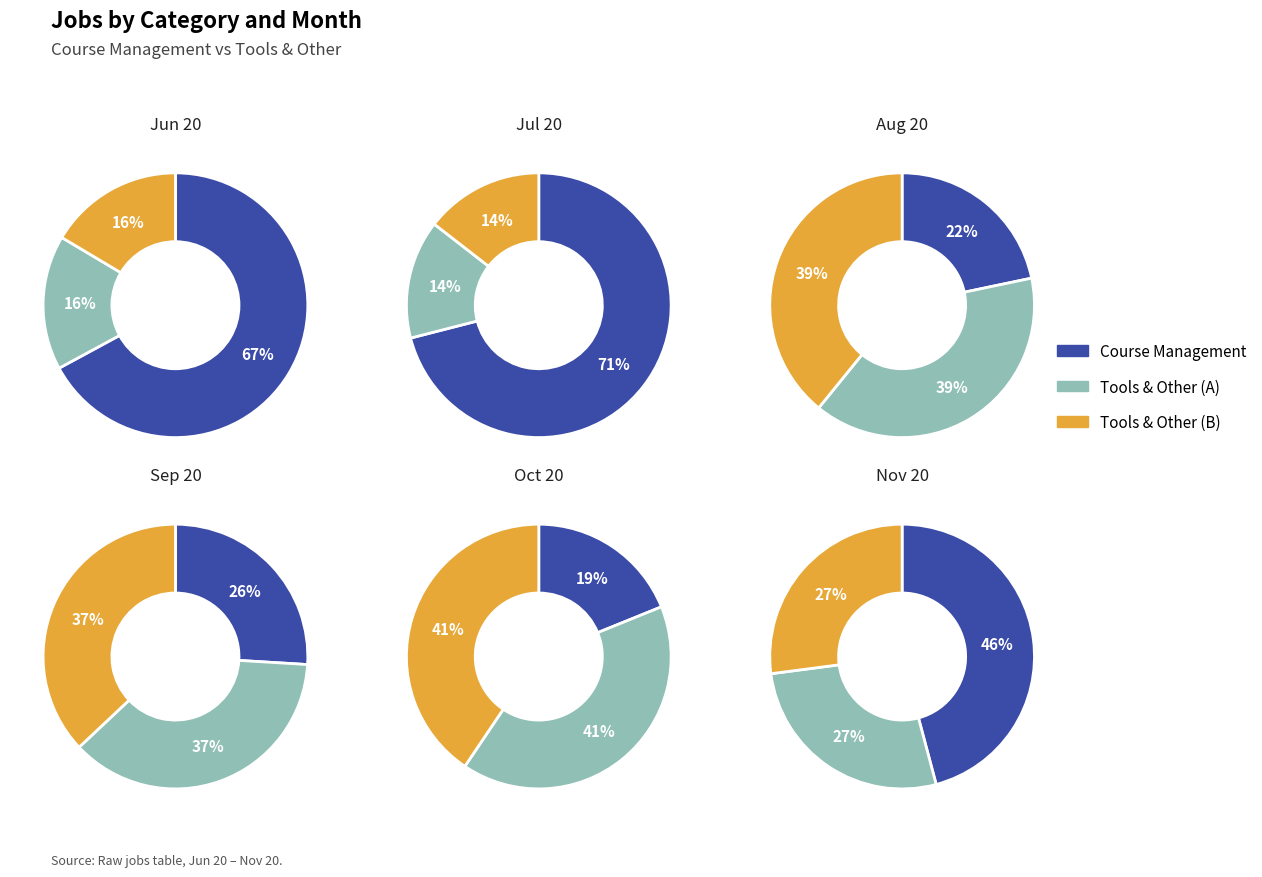

The Oct 20 slice represents 33% of the pie. True or false?

False